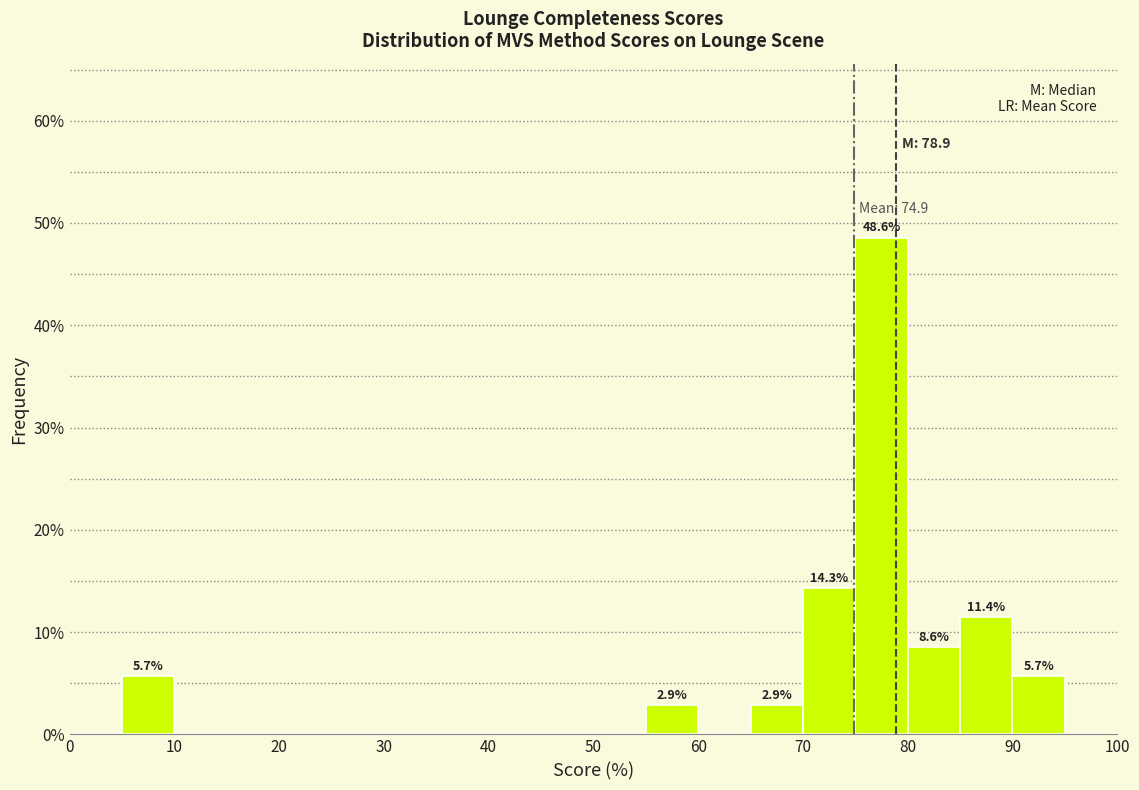

Which range on the x-axis has the tallest bar?

75 to 80